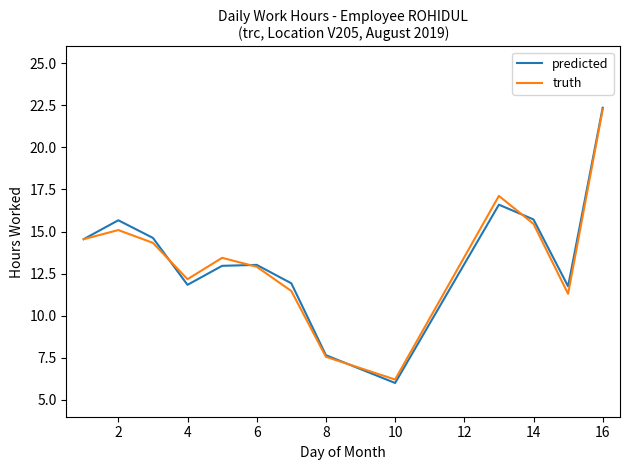

What is the smallest value displayed?

6.0